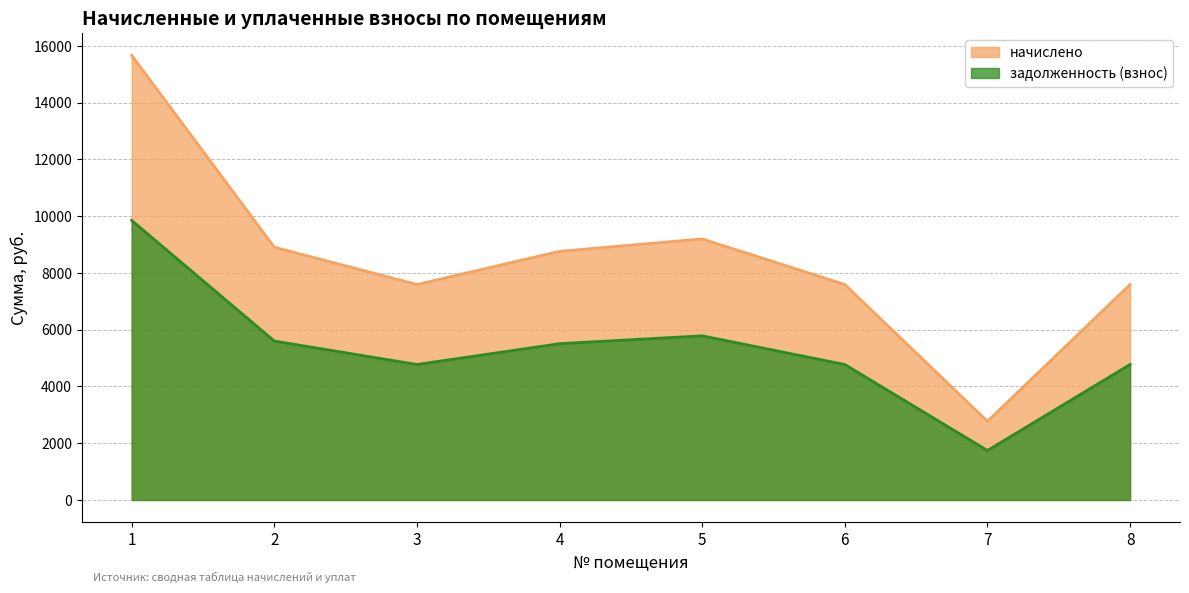

What is the difference between the задолженность (взнос) values at 7 and 5?

4039.2